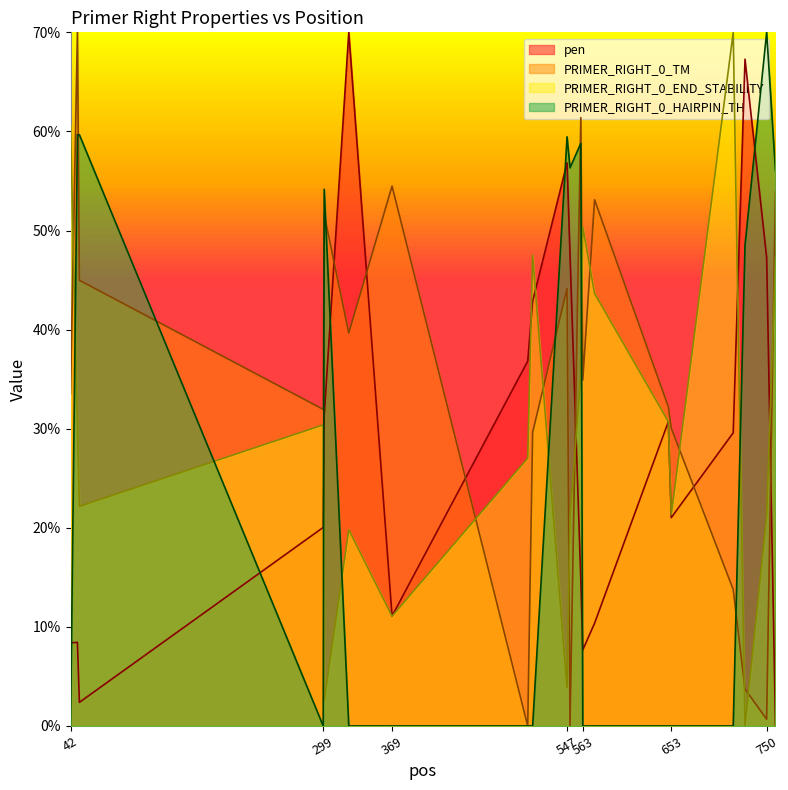

Does the chart have visible grid lines?

No